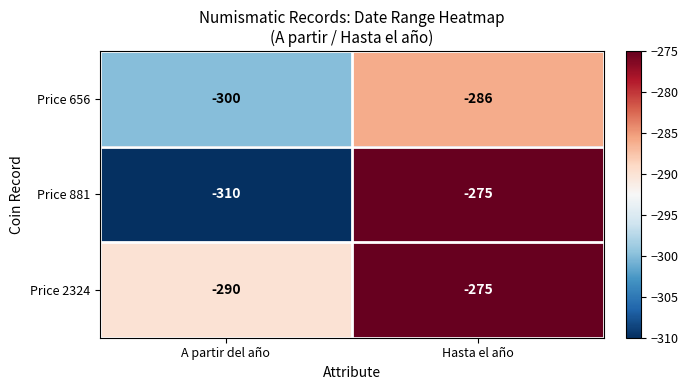

Which series has the largest total across all categories?

Price 2324